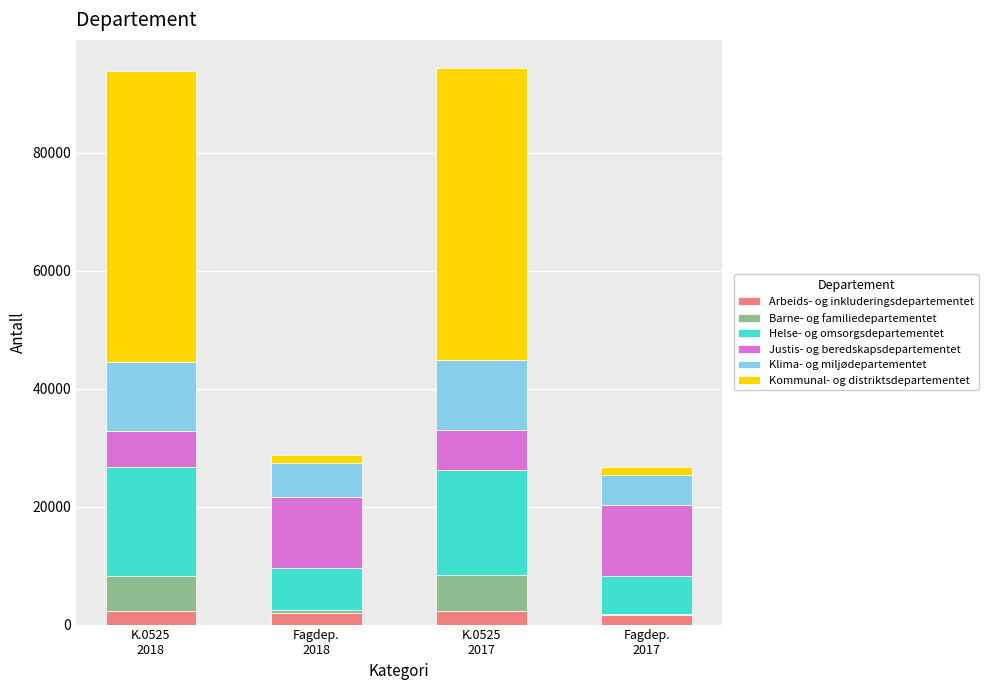

At K.0525
2017, list the series in order from largest to smallest.

Kommunal- og distriktsdepartementet, Helse- og omsorgsdepartementet, Klima- og miljødepartementet, Justis- og beredskapsdepartementet, Barne- og familiedepartementet, Arbeids- og inkluderingsdepartementet